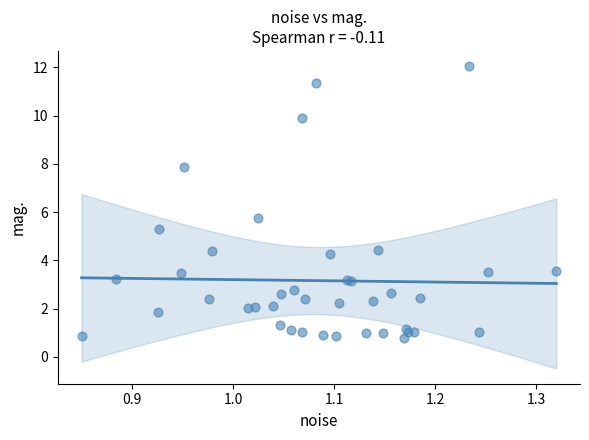

What Y value in the scatter plot is closest to 6?

5.8